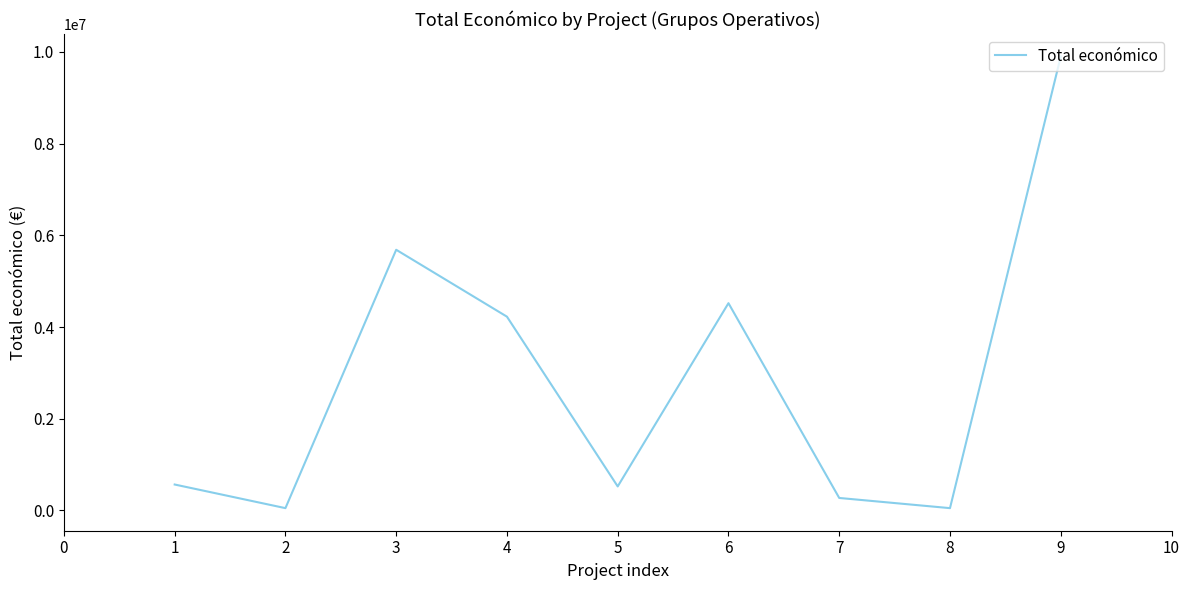

The value at 7 is 271552. True or false?

True